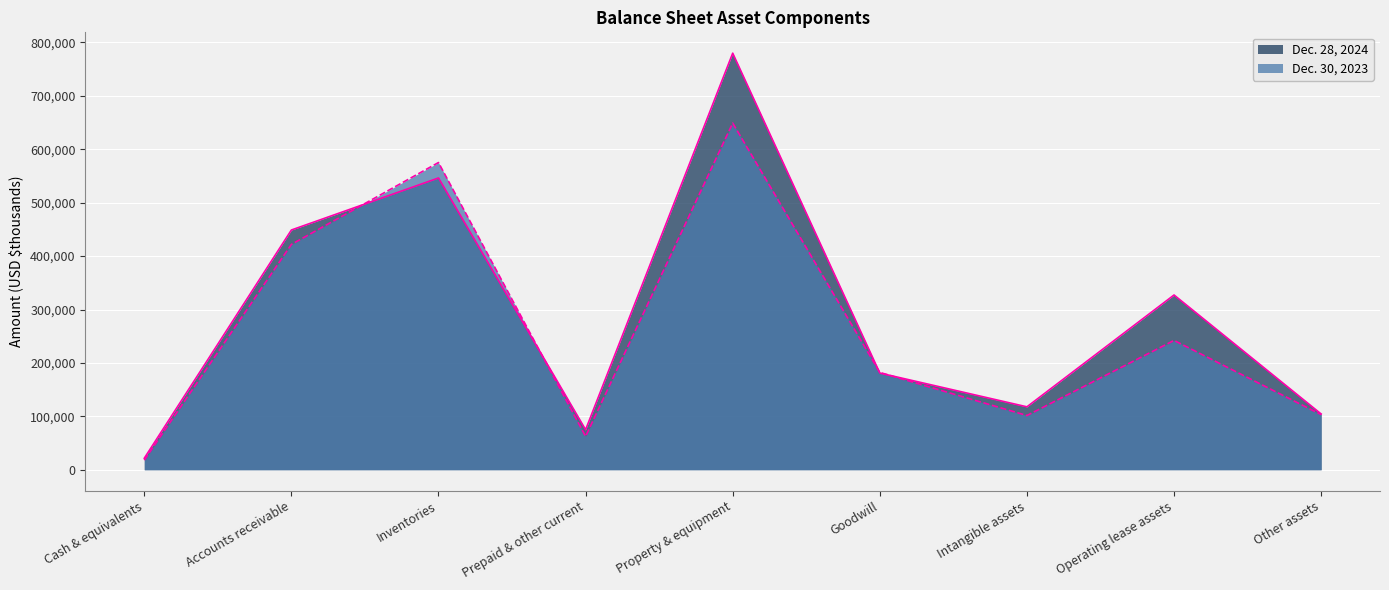

Reading left to right, extract all data points from this chart.

Dec. 28, 2024: 21570	448887	546312	75042	779984	181035	117821	327211	104434
Dec. 30, 2023: 17964	421859	575226	62440	649071	182160	101535	242146	103174